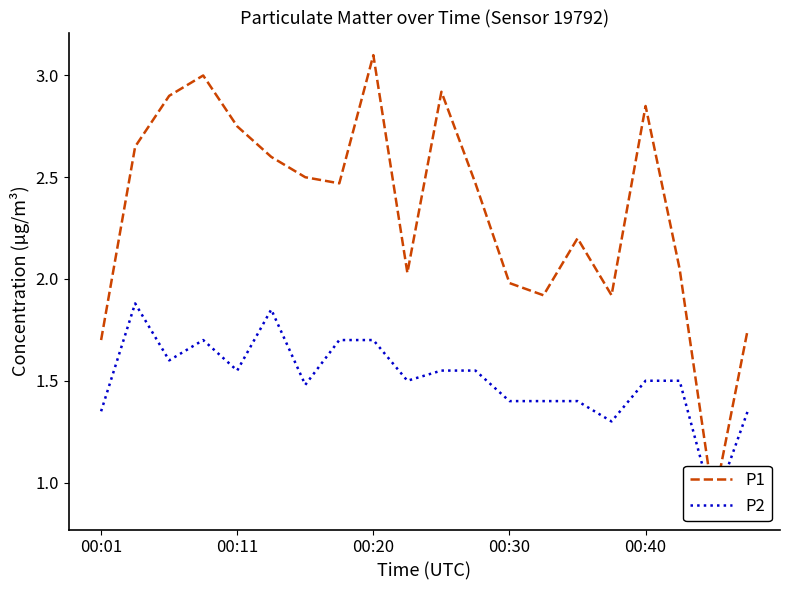

How many interior local peaks does the P1 series have?

5